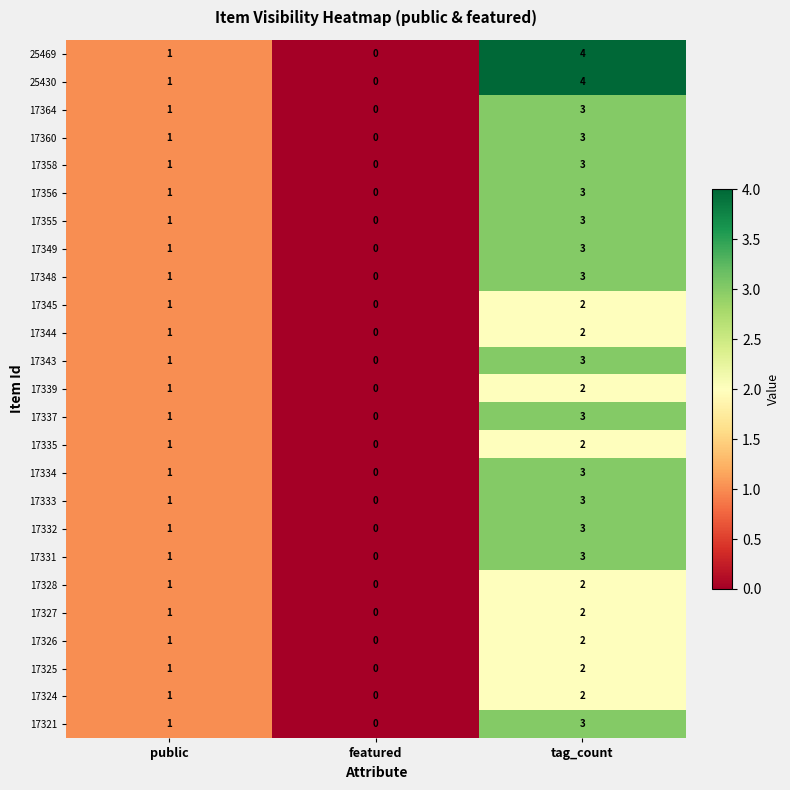

What is the sum of the 17321 values at public and tag_count?

4